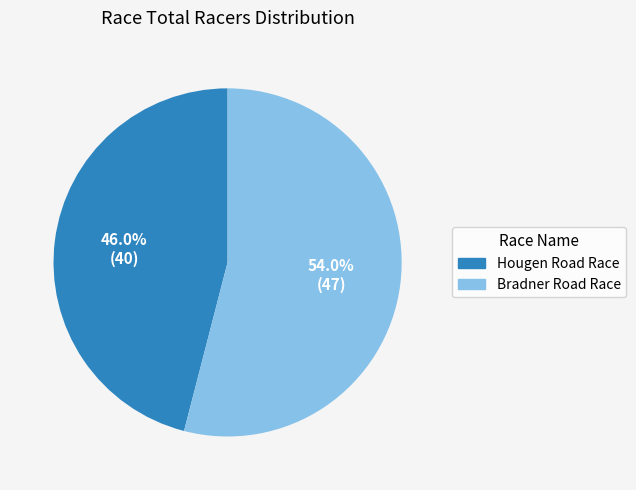

Which category accounts for the majority?

Bradner Road Race